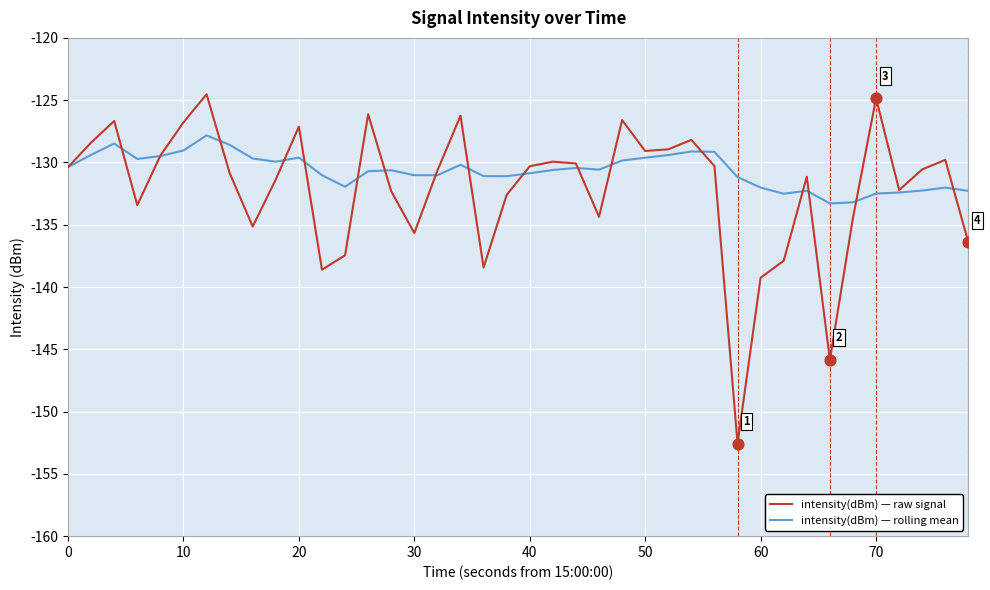

Which series has the largest range (max minus min)?

intensity(dBm) — raw signal